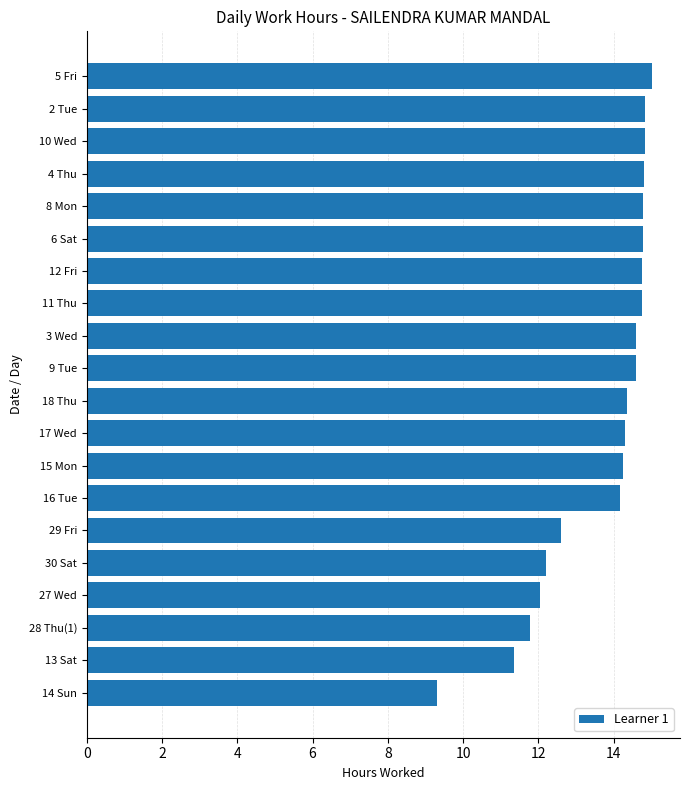

What is the minimum value shown in the chart?

9.3